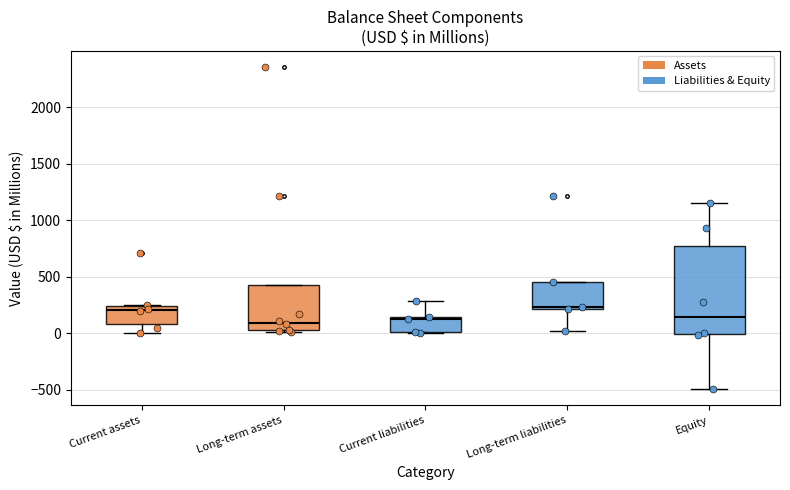

Which box is the tallest, from its lower edge to its upper edge?

Equity